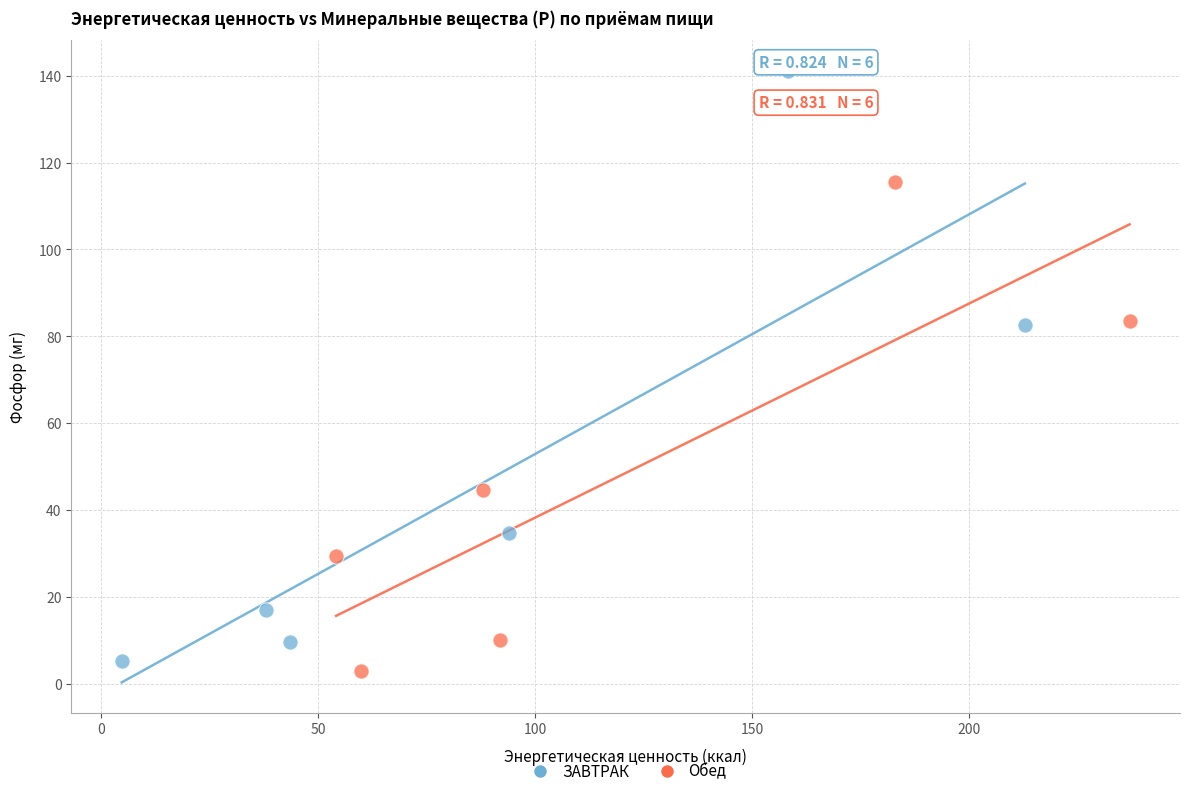

Which series has the largest Y range (max minus min)?

ЗАВТРАК